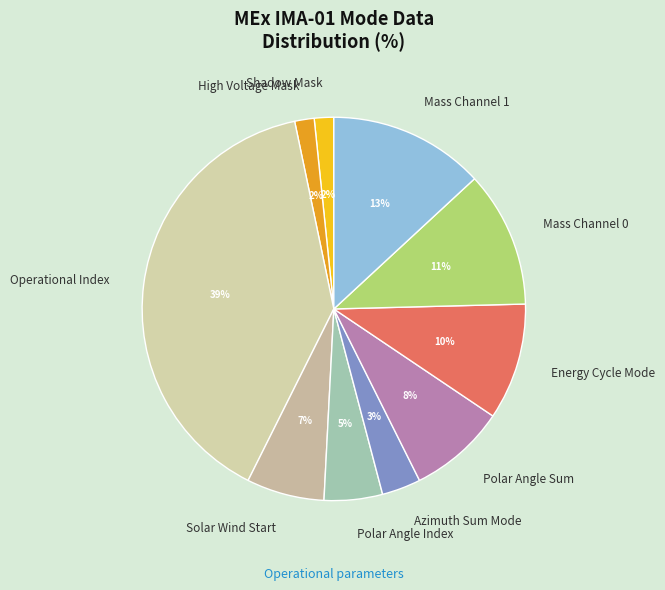

Is Mass Channel 1 the majority of the pie?

No